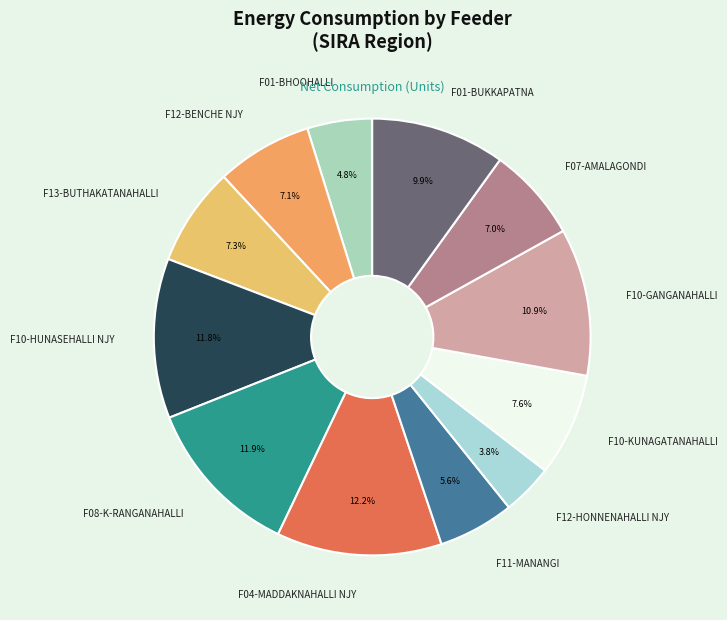

Is the sum of F04-MADDAKNAHALLI NJY and F08-K-RANGANAHALLI greater than half?

No